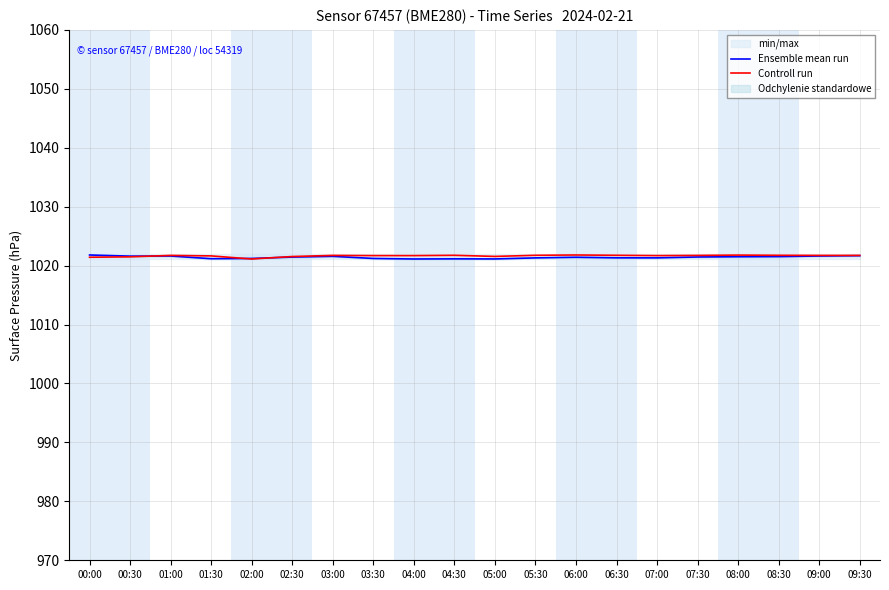

The Controll run series shows 1021.7 at 03:00. True or false?

True